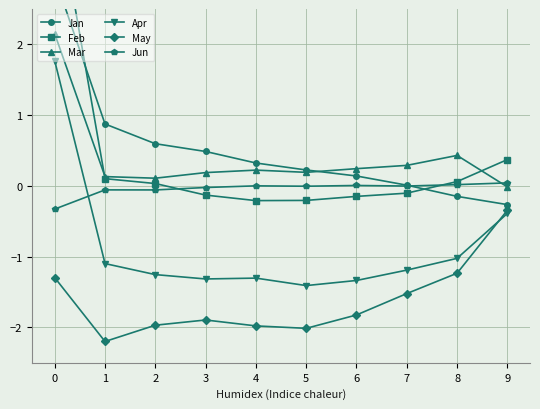

The Feb series shows 0.1 at 2. True or false?

False